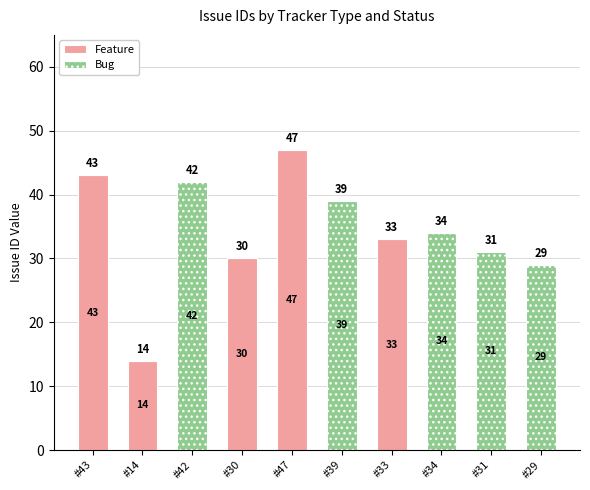

What is the total value across all series at #47?

47